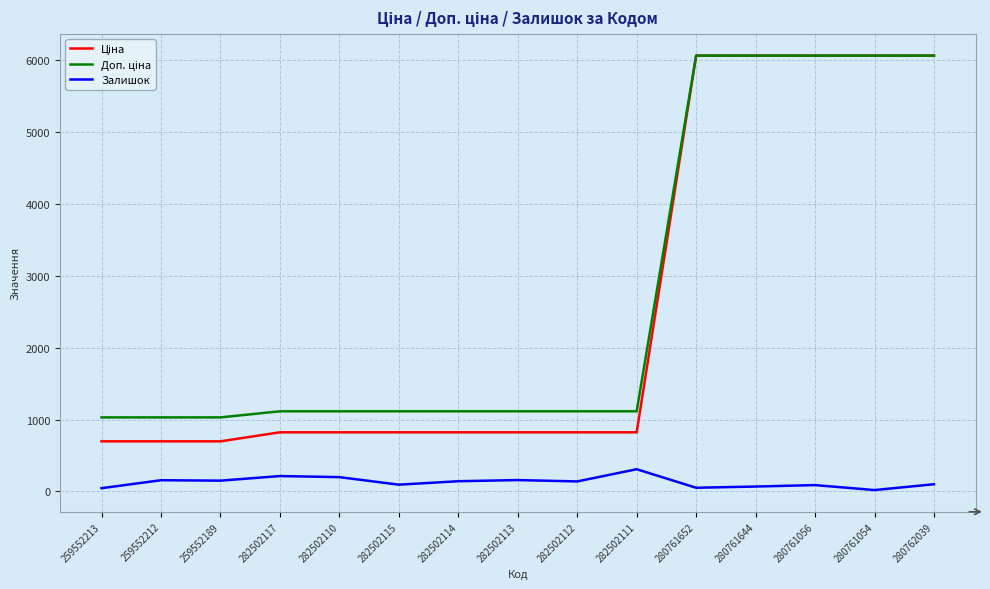

The Залишок series shows 520.7 at 282502111. True or false?

False